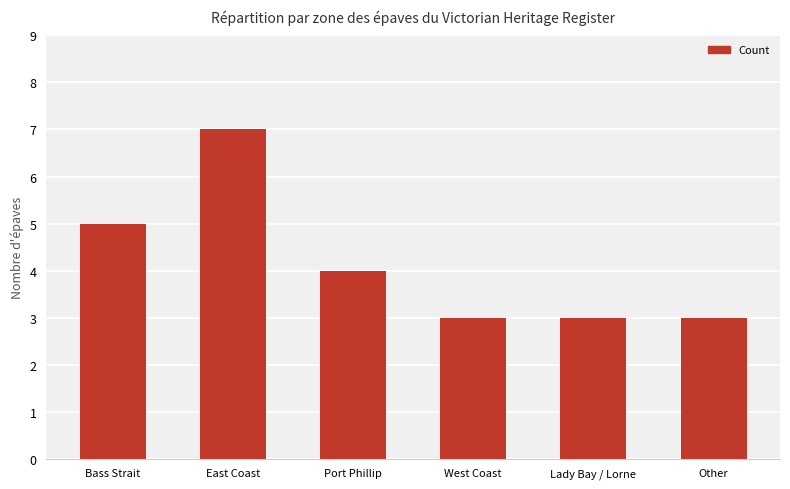

Reading left to right, list all the values displayed in this chart.

Bass Strait=5	East Coast=7	Port Phillip=4	West Coast=3	Lady Bay / Lorne=3	Other=3